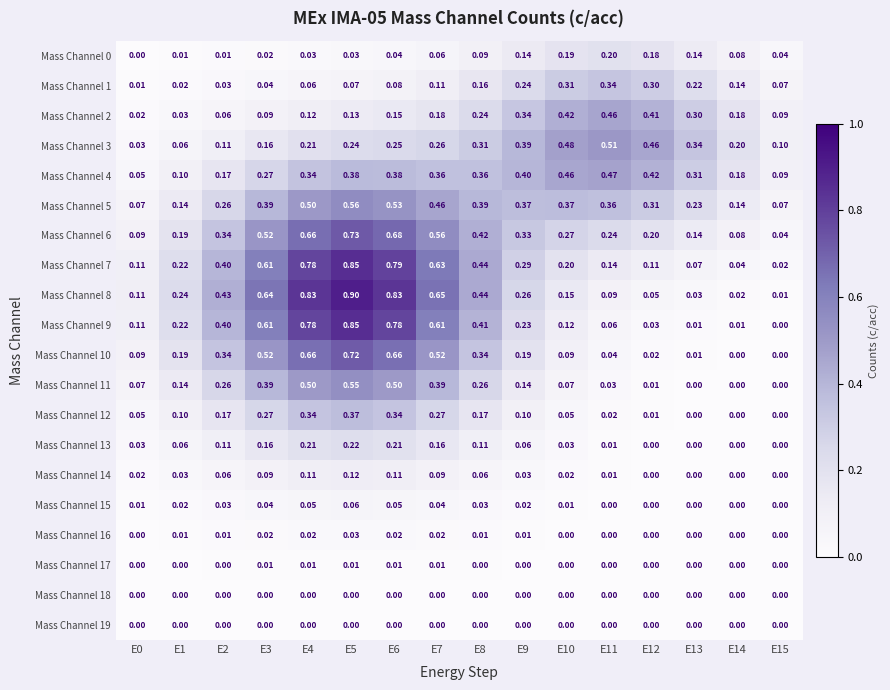

Is the value of Mass Channel 9 at E13 greater than the value of Mass Channel 7 at E9?

No